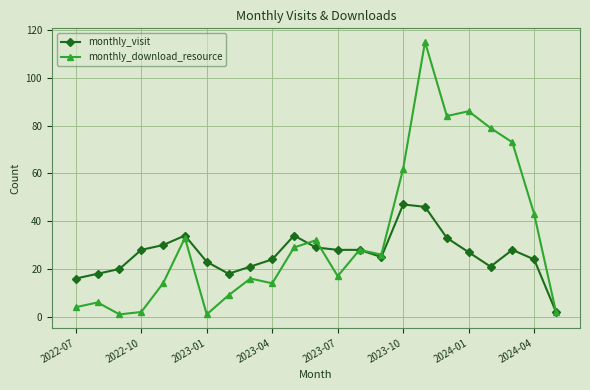

What is the maximum value shown in the chart?

115